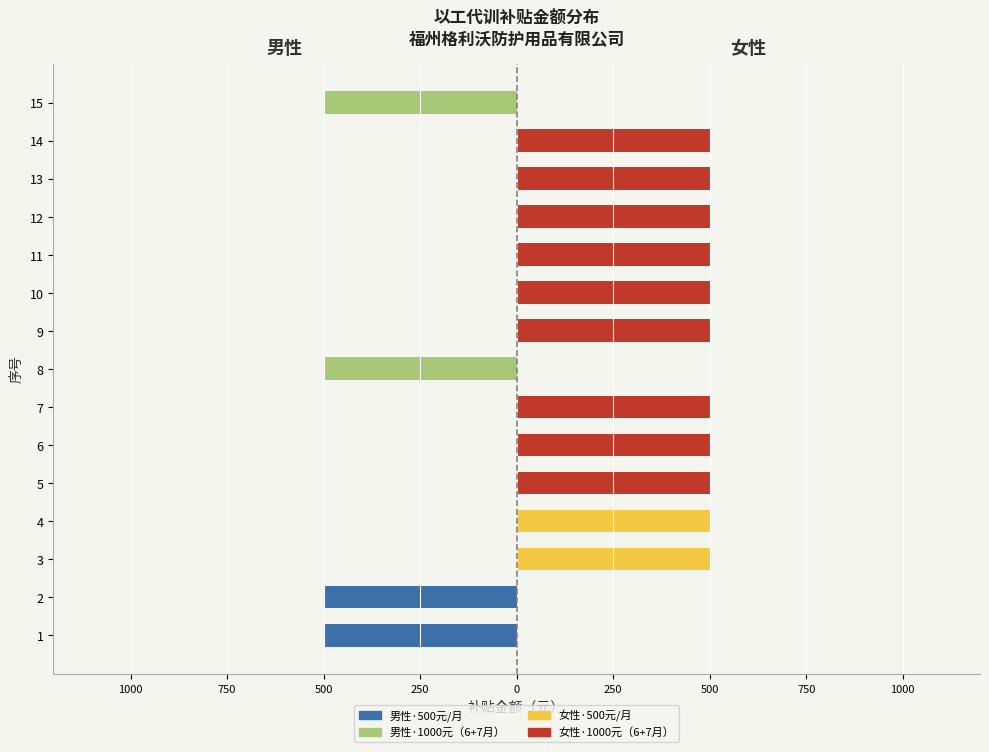

What is the difference between the highest and lowest values at 13?

500